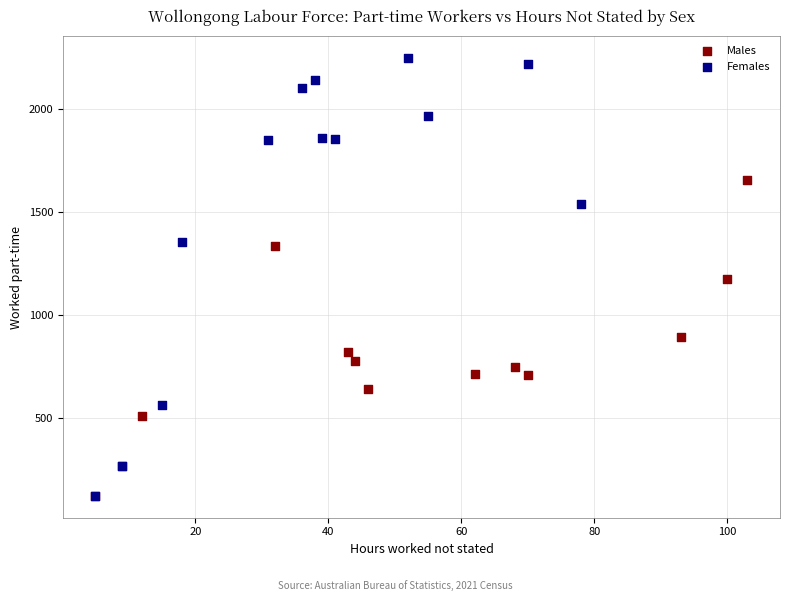

Which series contains the highest Y value?

Females